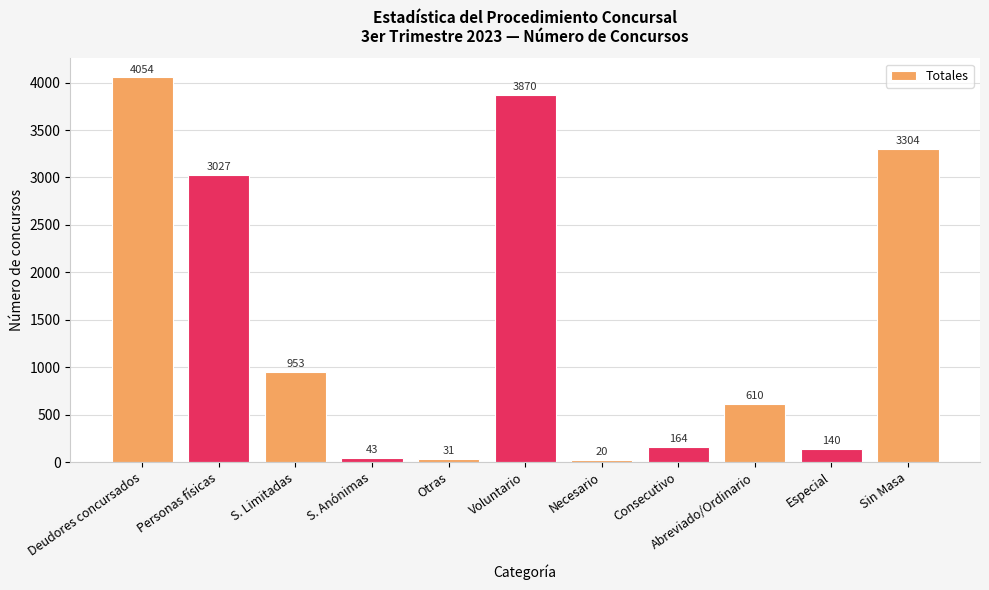

Count the number of data series in this chart.

1